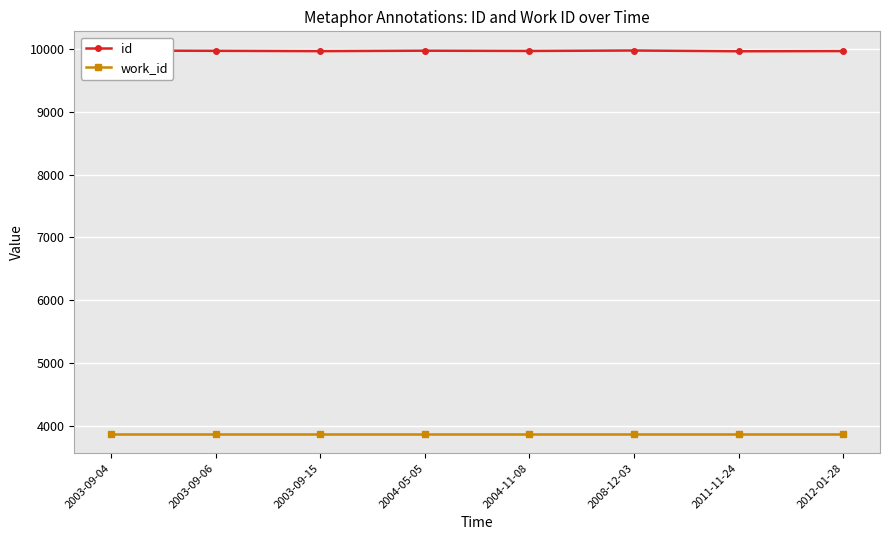

Which series has the largest range (max minus min)?

id